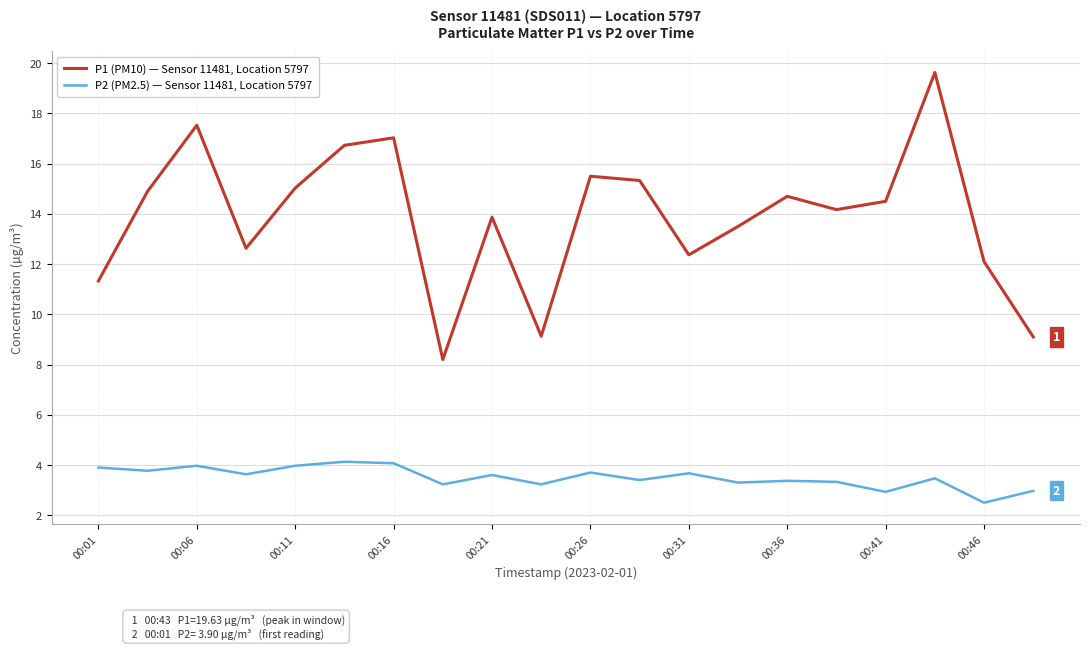

True or false: P1 (PM10) — Sensor 11481, Location 5797 and P2 (PM2.5) — Sensor 11481, Location 5797 intersect in this chart.

False